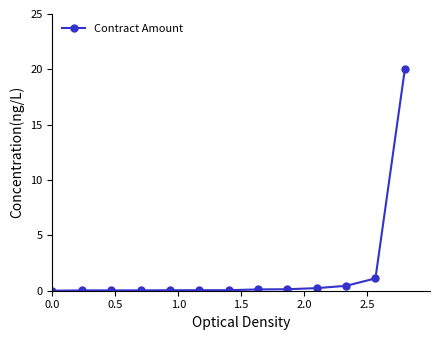

What is the greatest value displayed?

20.0